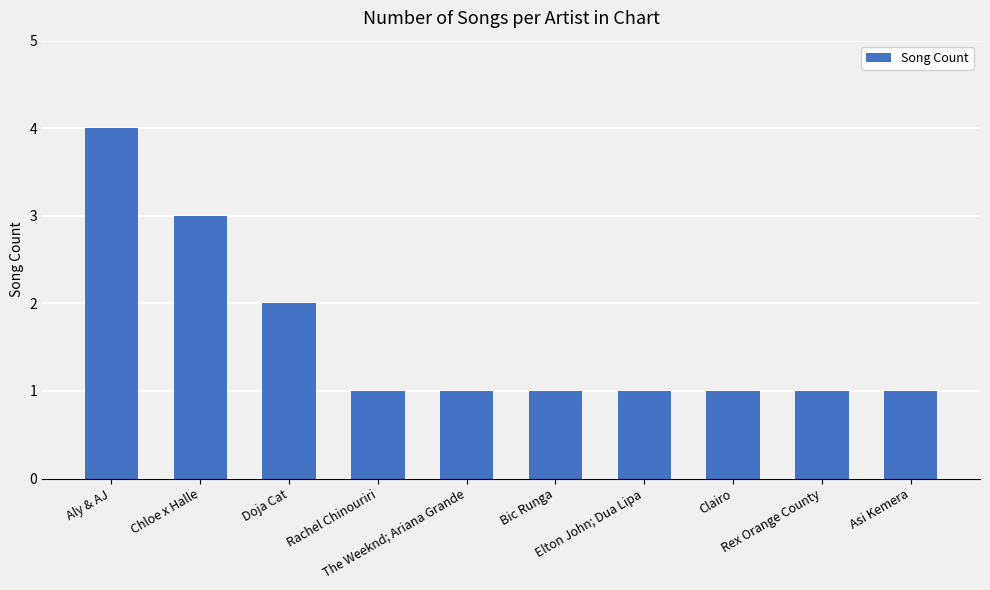

How many distinct data groups are displayed?

1